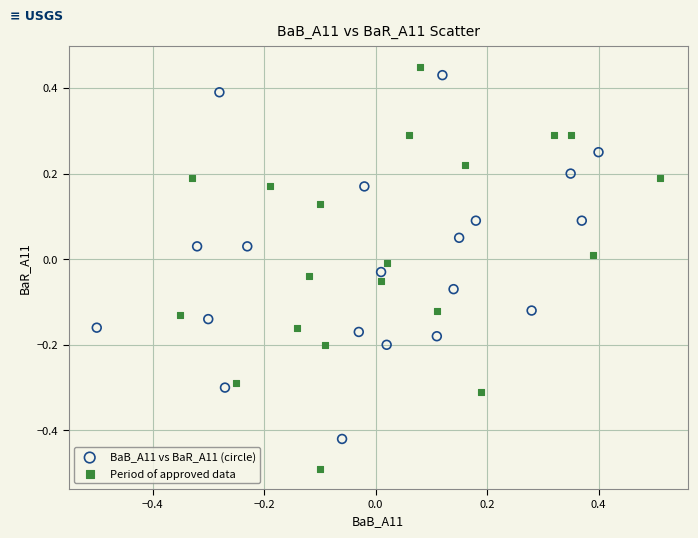

Which series contains the lowest Y value?

Period of approved data